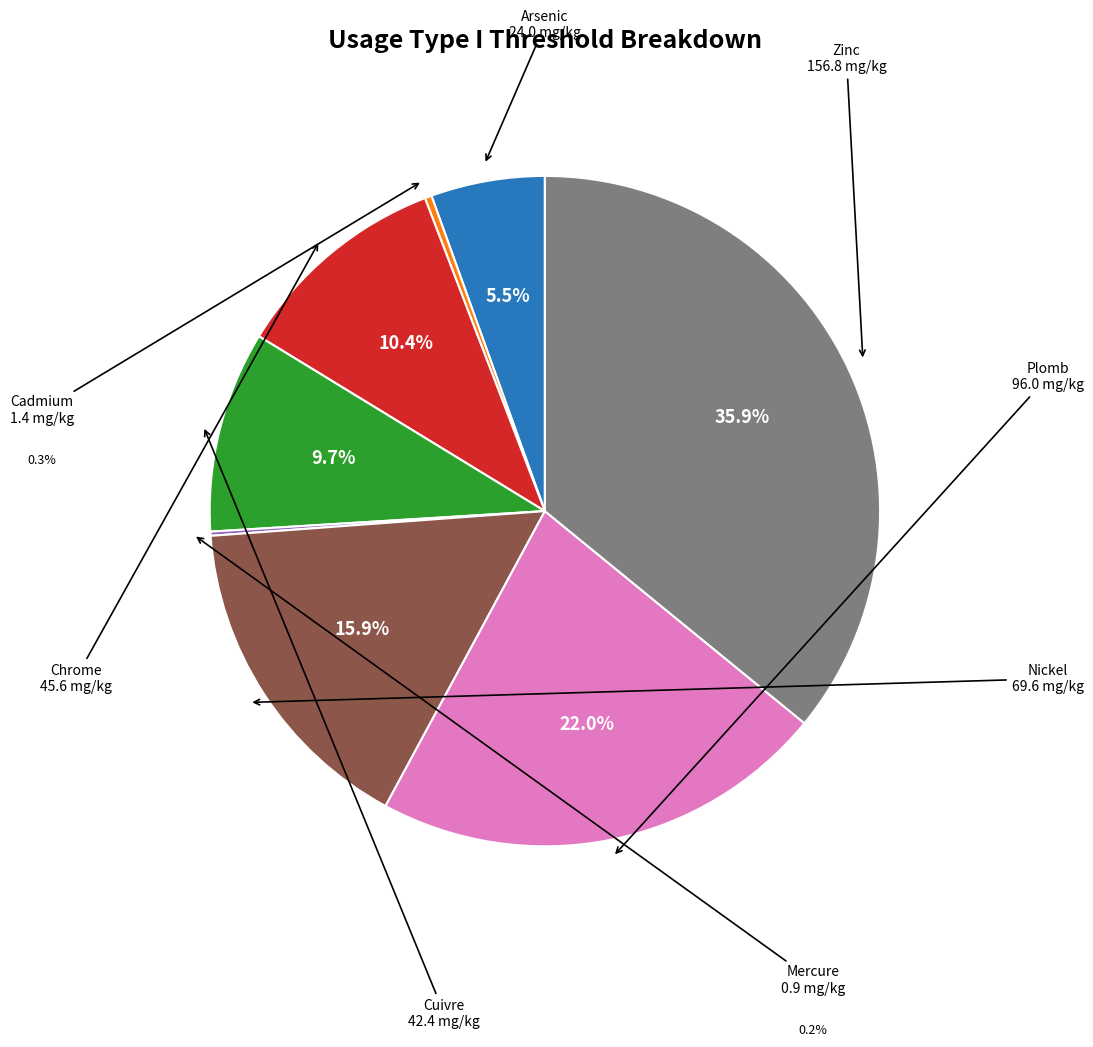

Is there a majority slice in this chart?

No